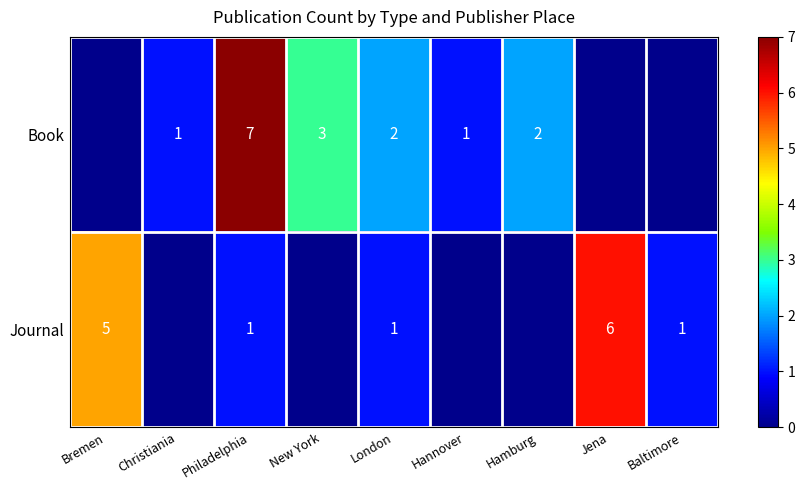

Is it true that Journal equals 0 at London?

False